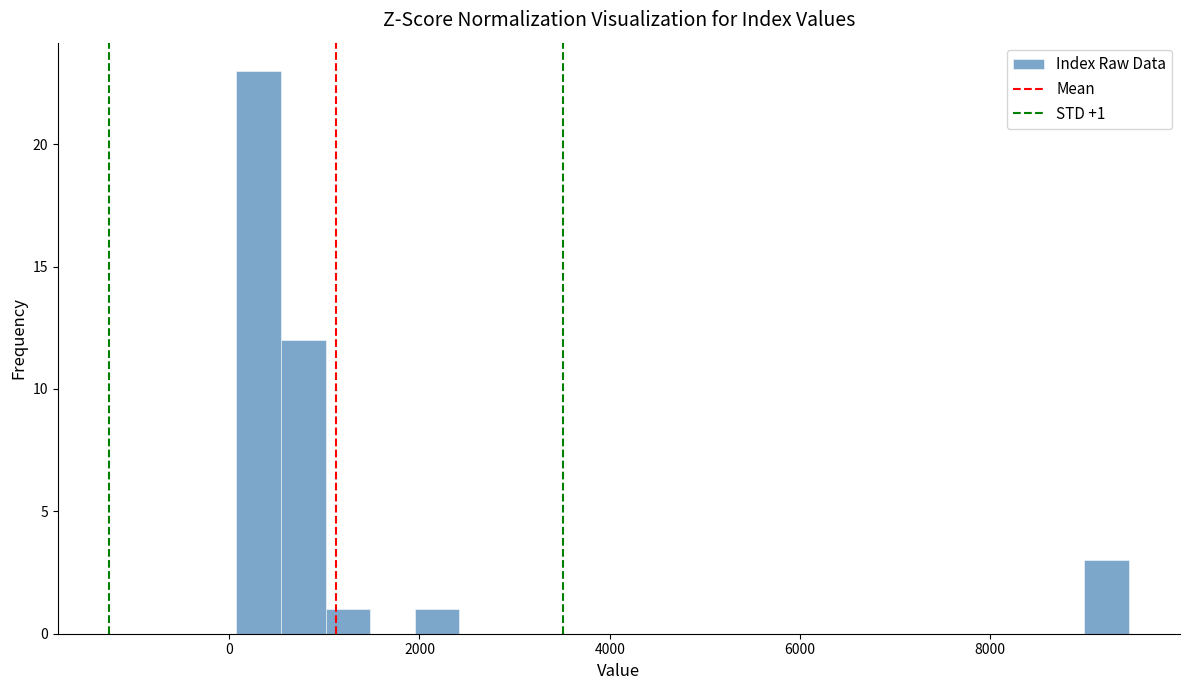

Around what value on the x-axis is the tallest bar? Give the approximate position of its centre, as read against the axis.

400